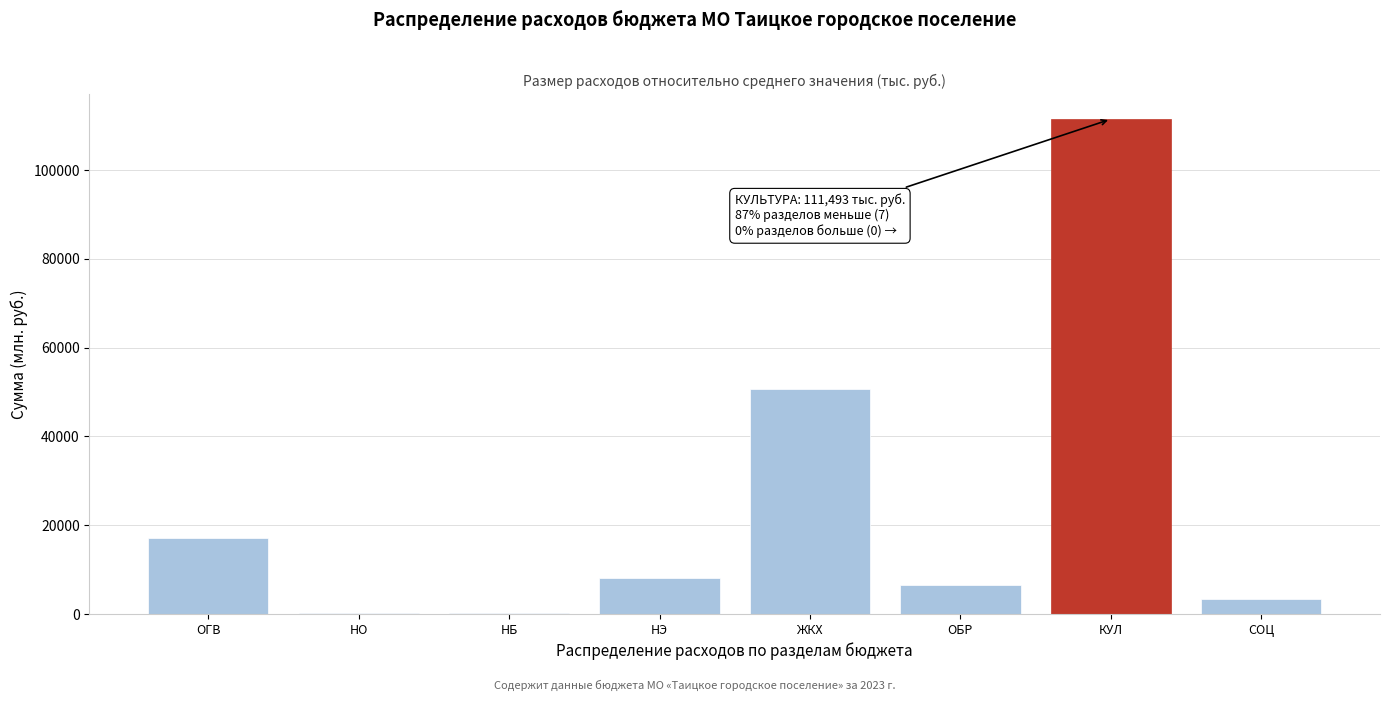

Which category has the highest value across all series?

КУЛ